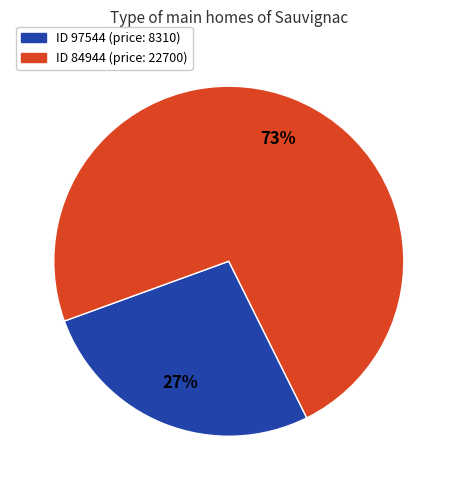

Is there a majority slice in this chart?

Yes